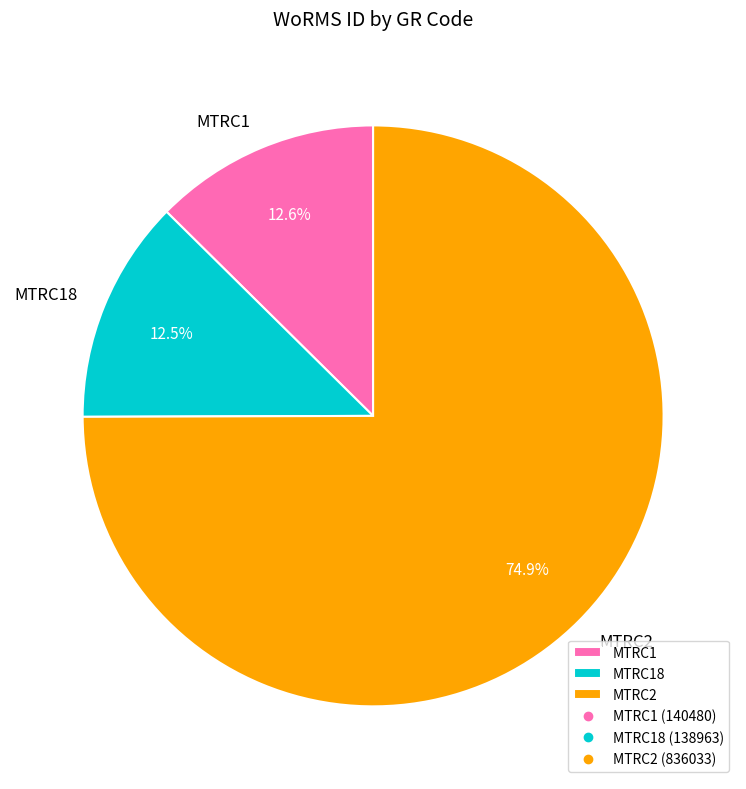

Does any single category account for the majority?

Yes